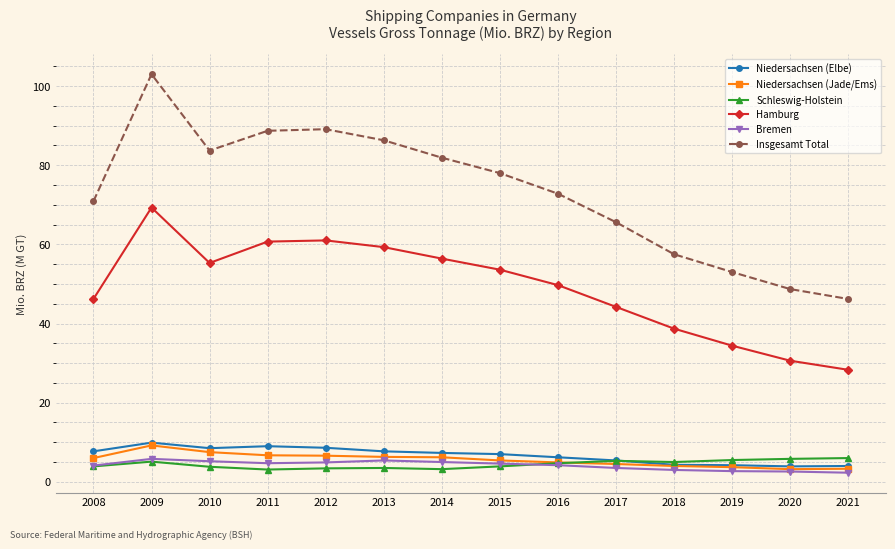

What is the minimum value for Insgesamt Total?

46.2